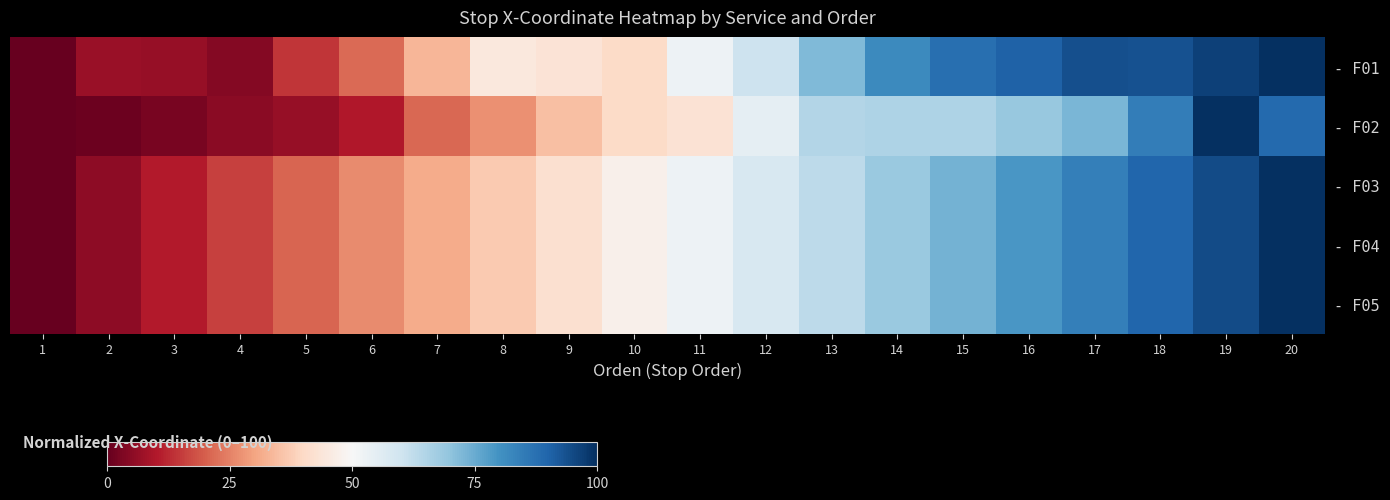

Which series has the widest spread of values?

- F01